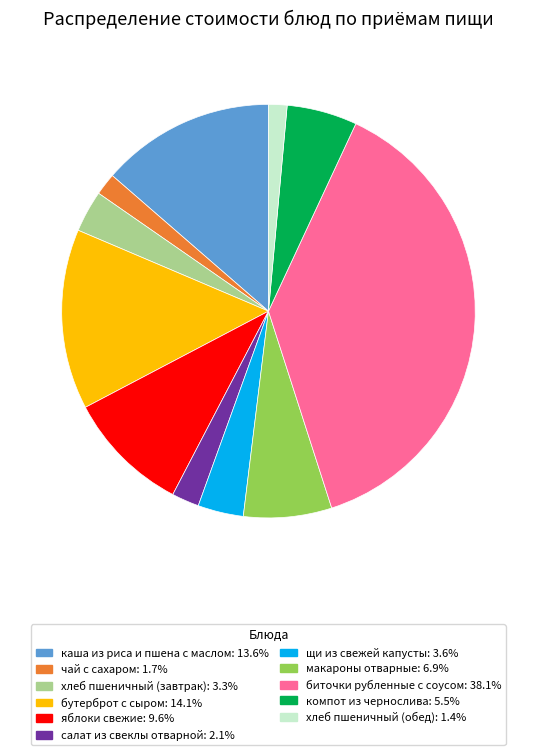

Which slice is the largest?

биточки рубленные с соусом